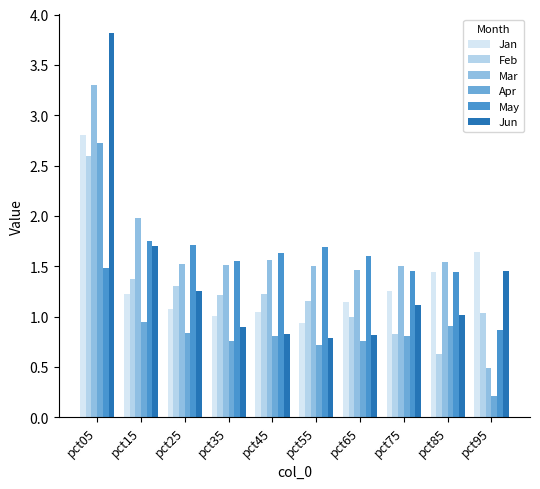

At which category does the chart reach its minimum across all series?

pct95